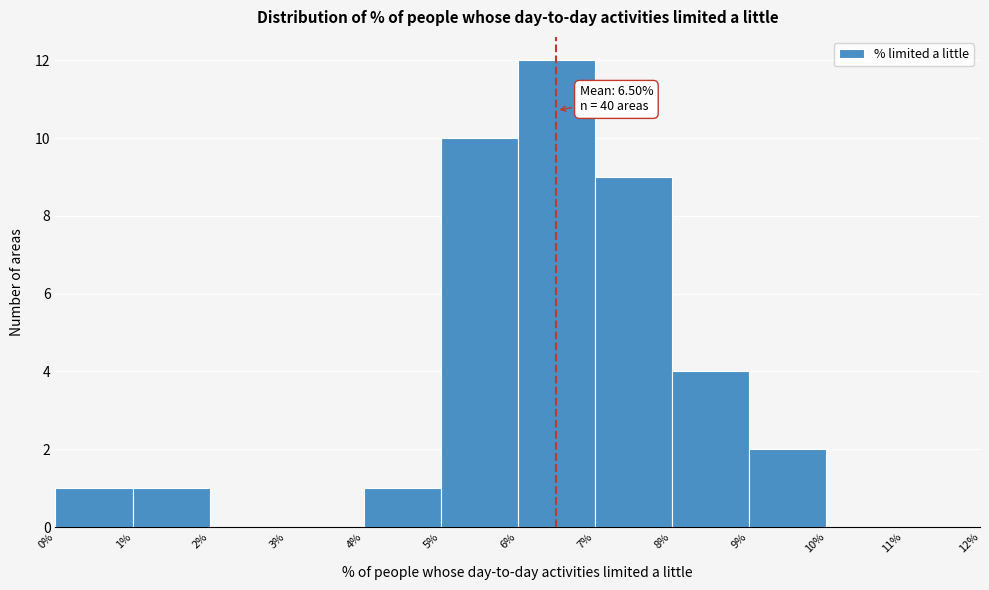

Which range on the x-axis has the tallest bar?

6% to 7%